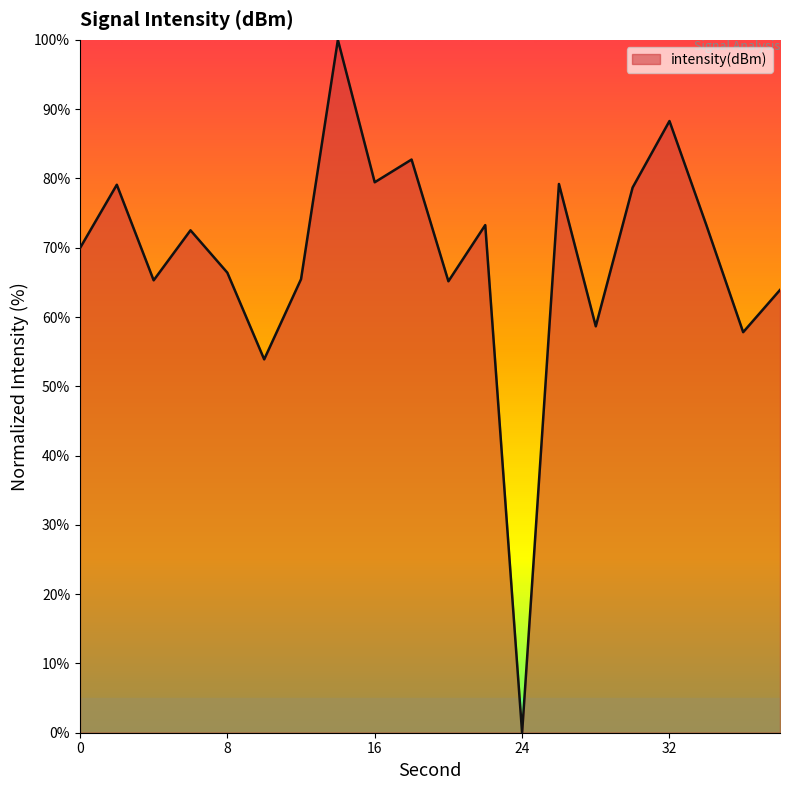

What is the greatest value displayed?

100.0